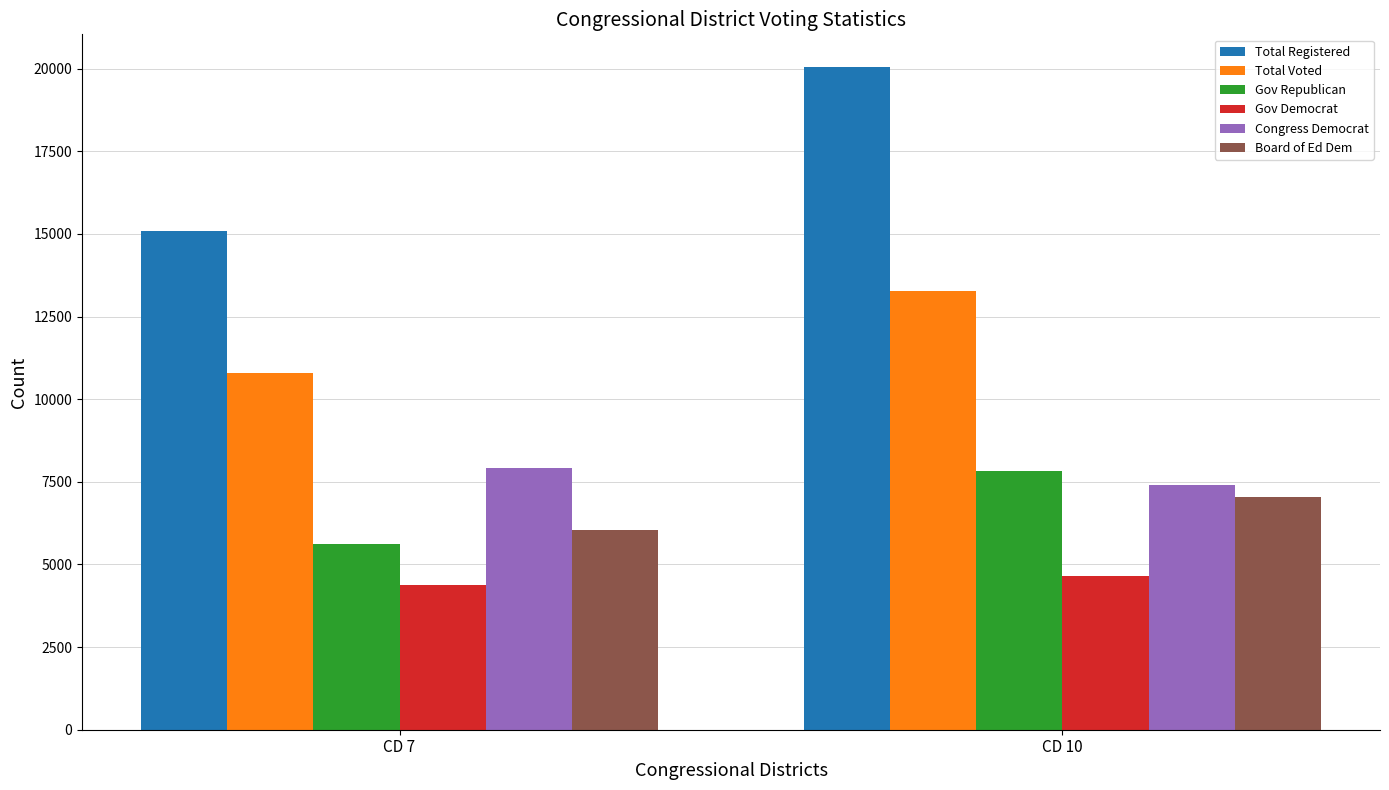

Reading left to right, transcribe all the data shown in this chart.

Total Registered: CD 7=15075	CD 10=20035
Total Voted: CD 7=10785	CD 10=13270
Gov Republican: CD 7=5609	CD 10=7826
Gov Democrat: CD 7=4388	CD 10=4642
Congress Democrat: CD 7=7905	CD 10=7399
Board of Ed Dem: CD 7=6053	CD 10=7042